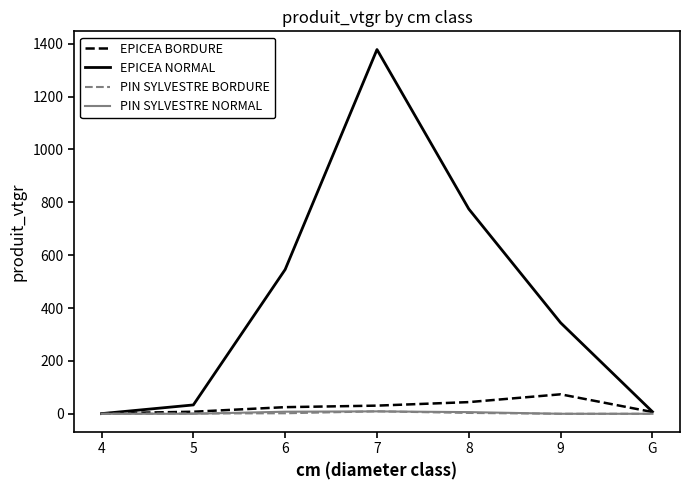

Which series has the largest total across all categories?

EPICEA NORMAL